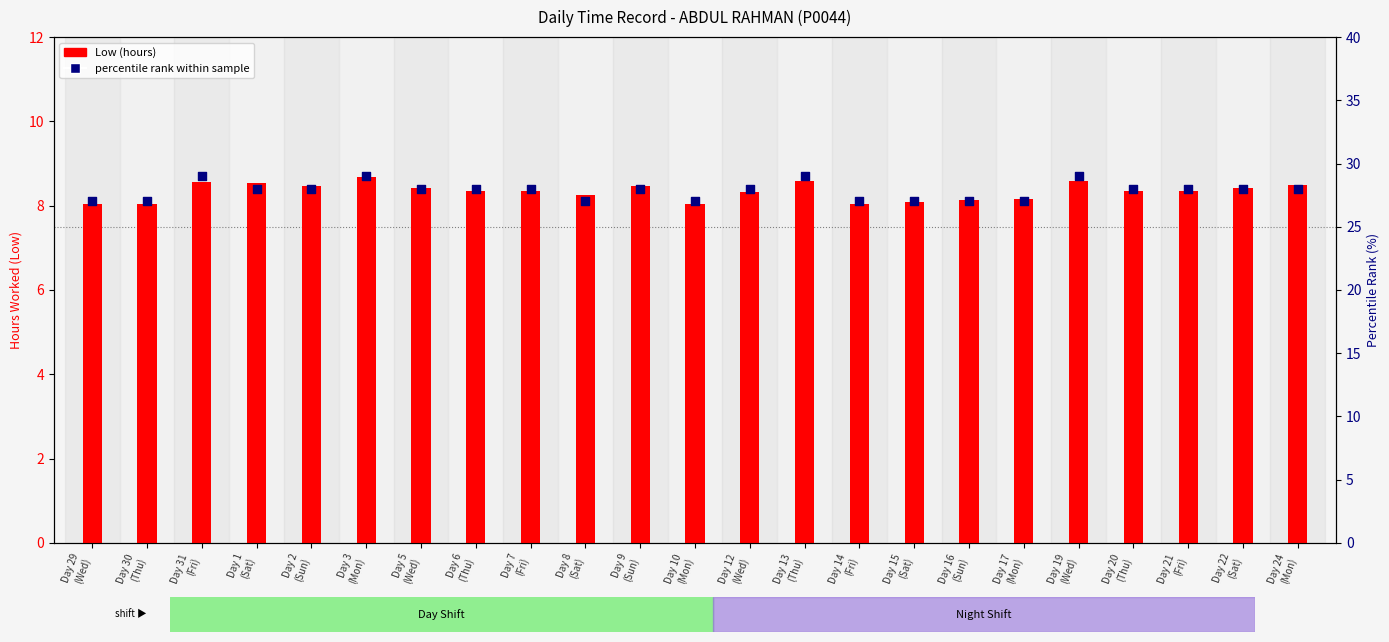

Which series reaches the maximum Y coordinate?

percentile rank within sample